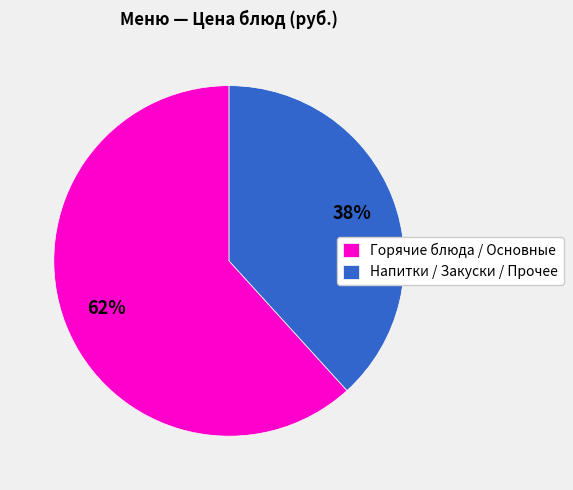

Which slice is the largest?

Горячие блюда / Основные